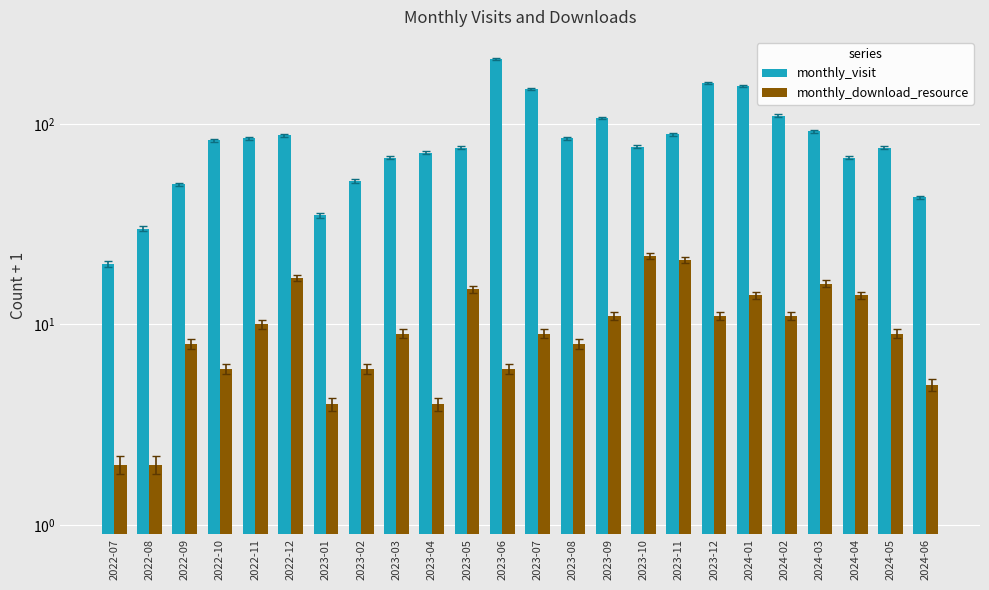

Is the value of monthly_visit at 2023-03 greater than the value of monthly_download_resource at 2024-04?

Yes